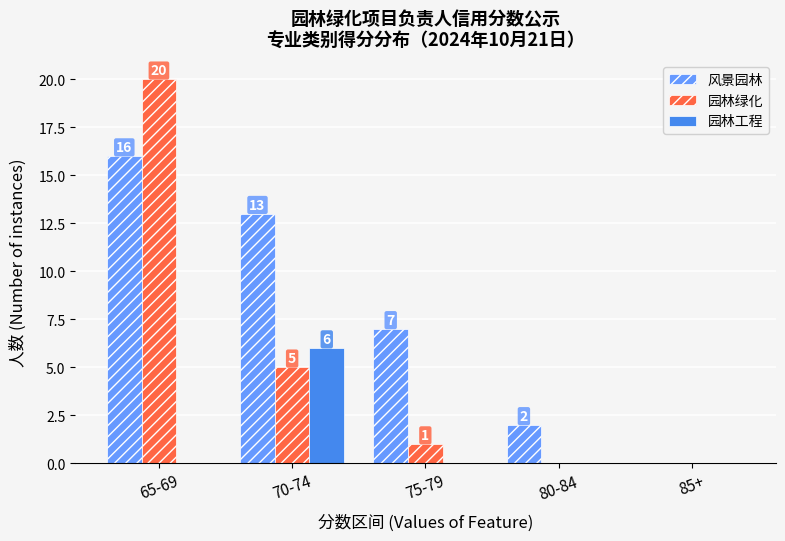

At which category is the sum across all series the highest?

65-69